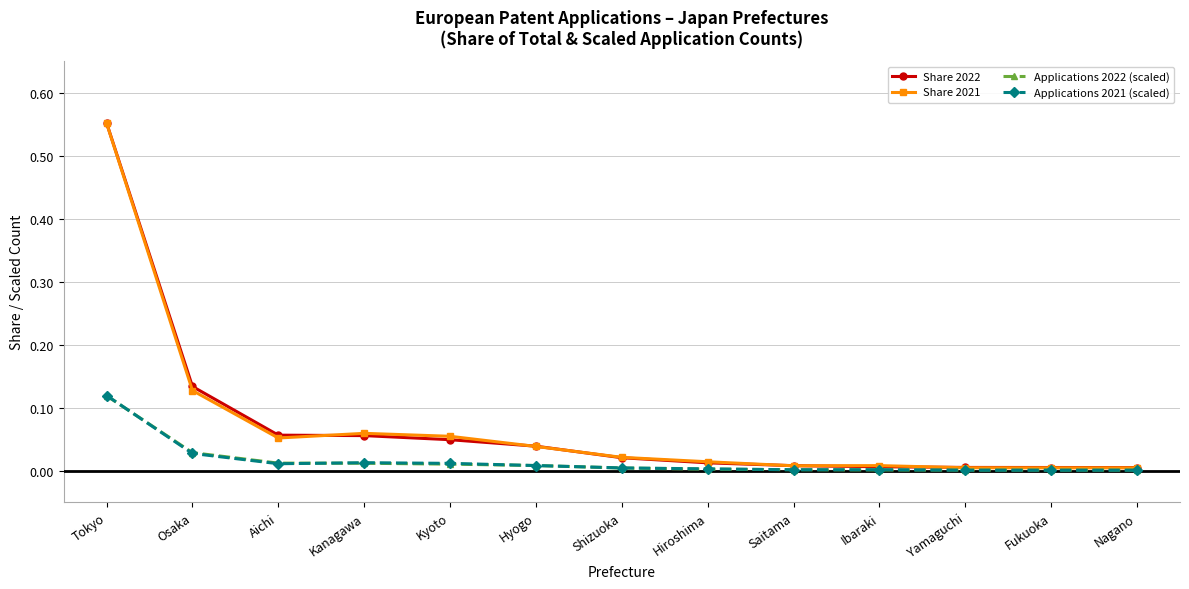

What is the label of the 5th point from the left?

Kyoto